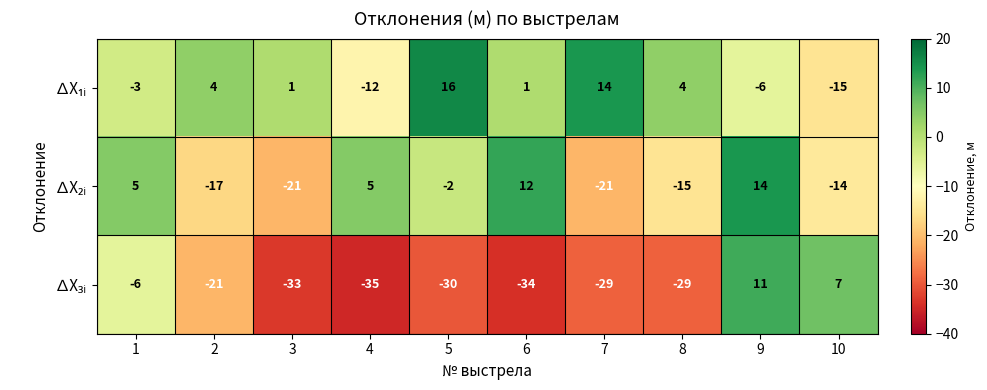

Count the number of data series in this chart.

3